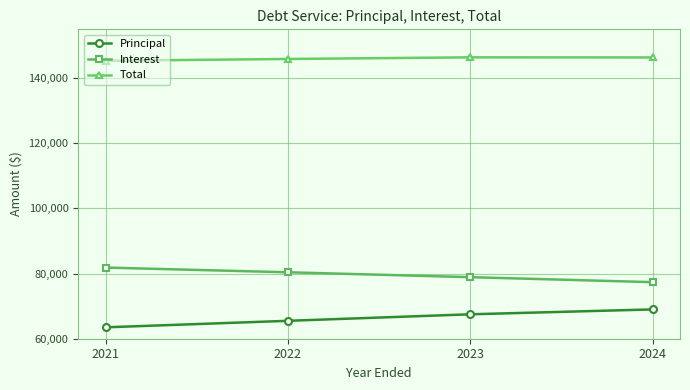

True or false: Interest has more than 0 points higher than both neighbors.

False